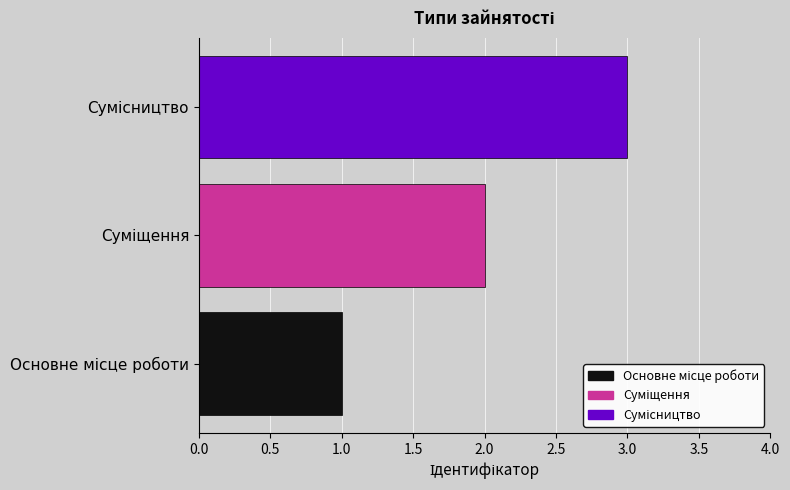

What is the maximum value shown in the chart?

3